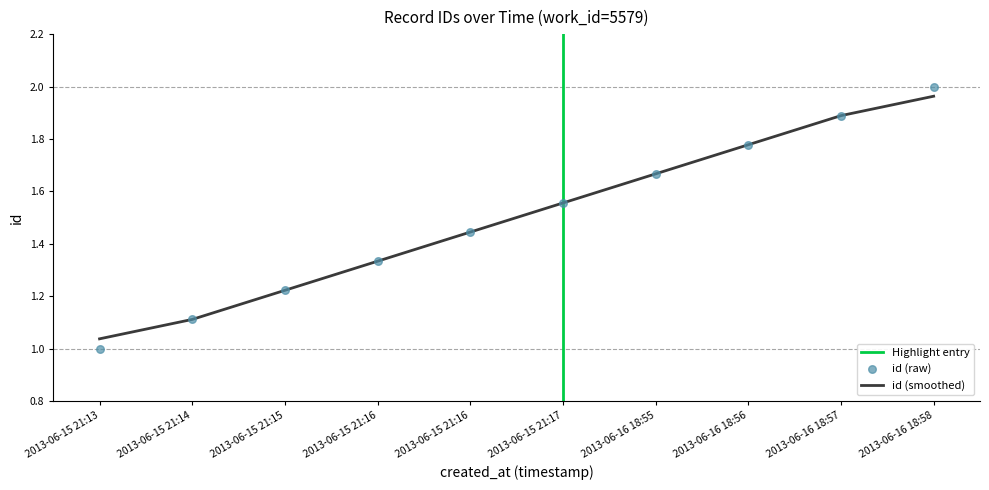

Approximately how many times larger is the value at 2013-06-15 21:13 compared to 2013-06-15 21:16?

0.7